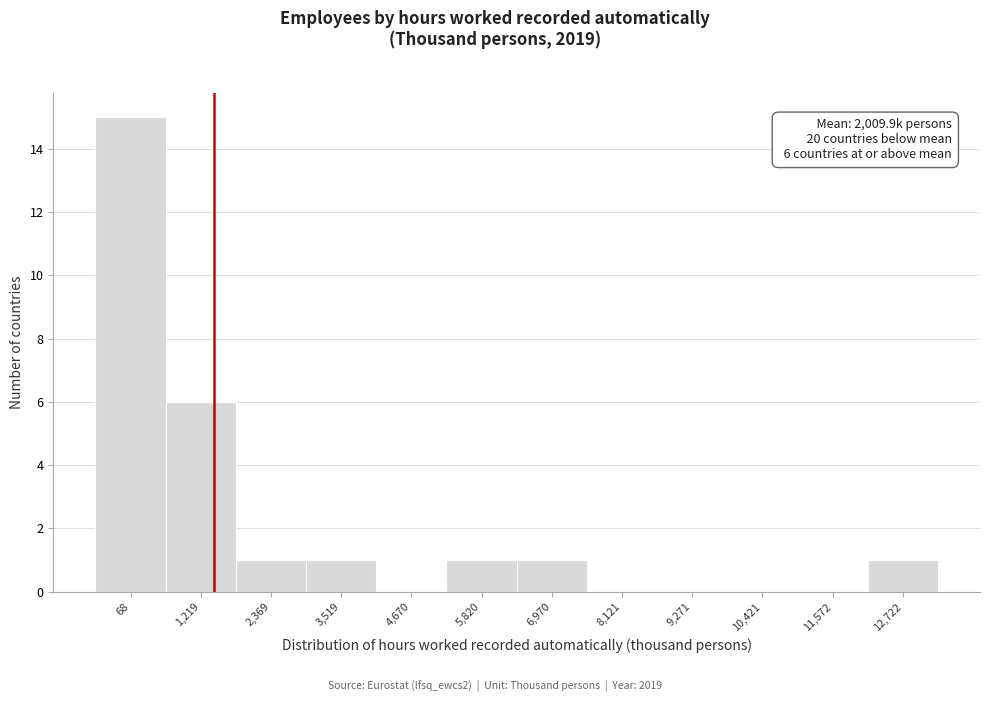

Reading right to left, extract all data points from this chart.

12,722=1	11,572=0	10,421=0	9,271=0	8,121=0	6,970=1	5,820=1	4,670=0	3,519=1	2,369=1	1,219=6	68=15